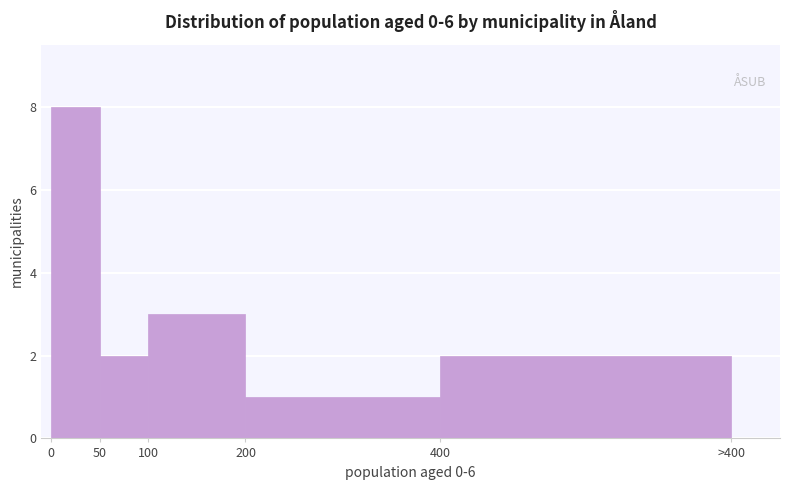

Reading left to right, transcribe all the data shown in this chart.

0=8	50=2	100=3	200=1	400=2